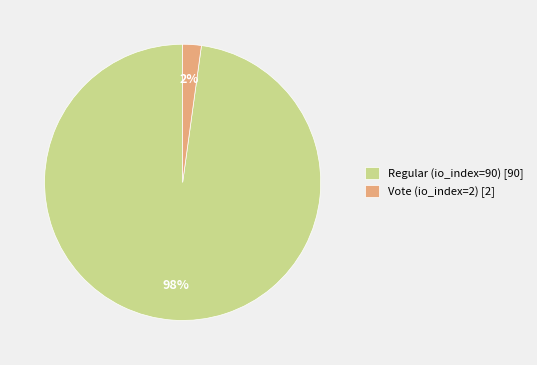

True or false: Vote (io_index=2) [2] accounts for 9% of the total.

False